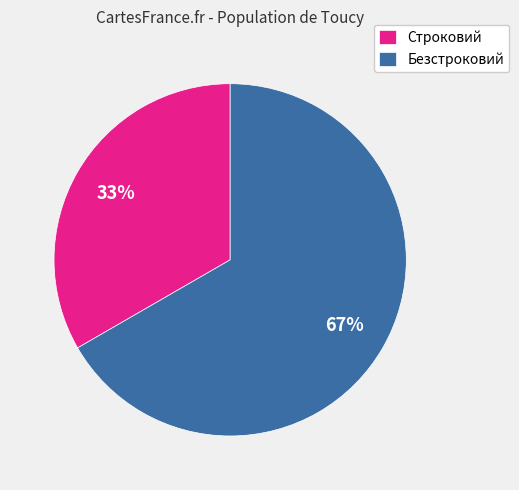

Count the number of slices in the pie.

2